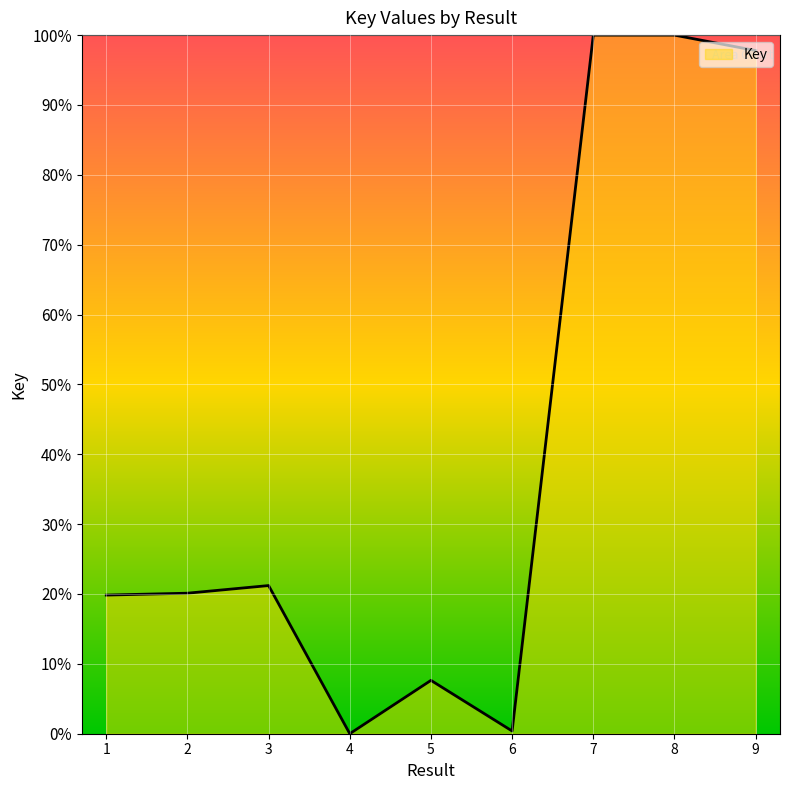

How many interior local peaks (higher than both neighbors) does the data have?

3